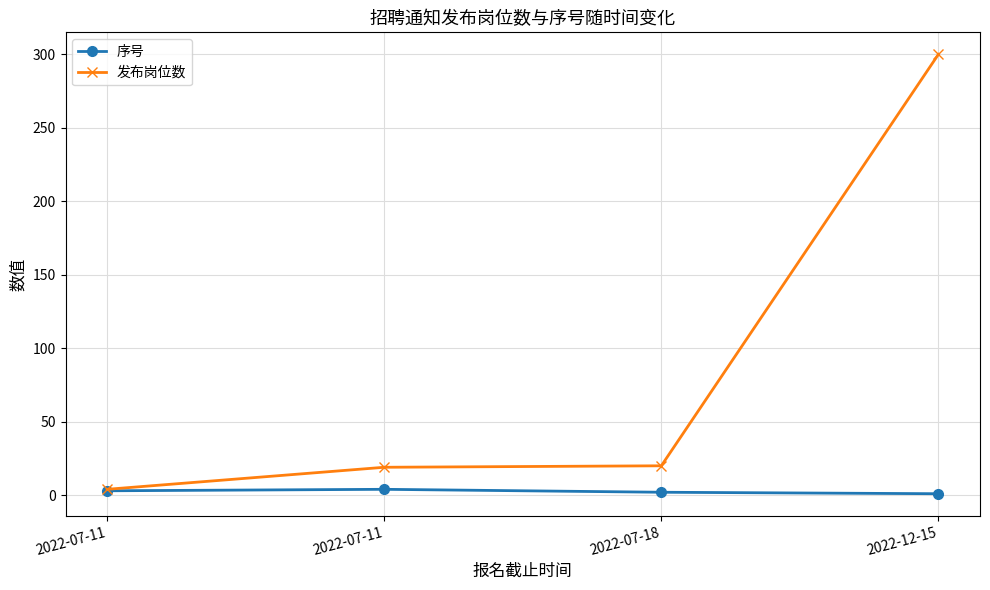

What value does the 发布岗位数 series have at 2022-07-11, to the nearest 5?

5